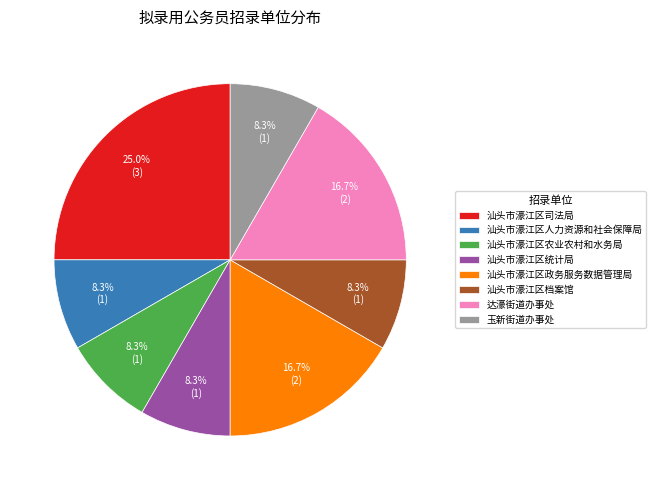

Is it true that 达濠街道办事处 is 17% of the pie?

True